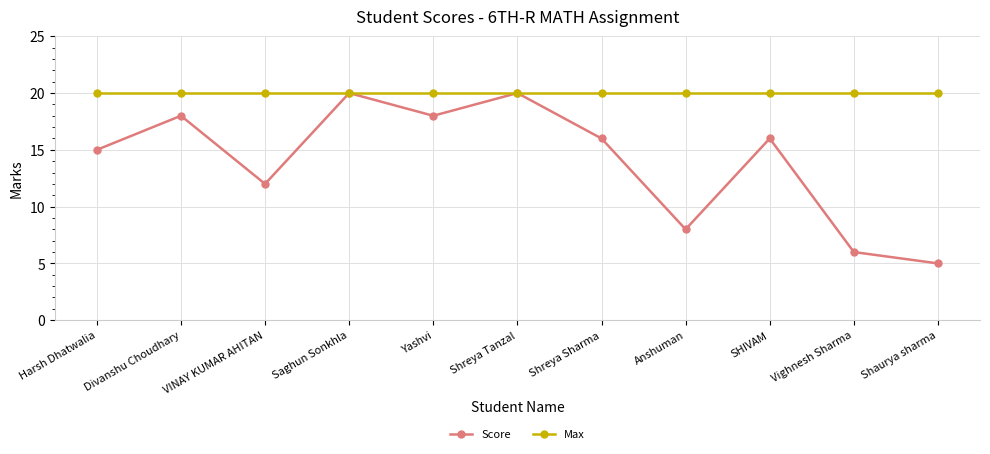

Which series has the widest spread of values?

Score